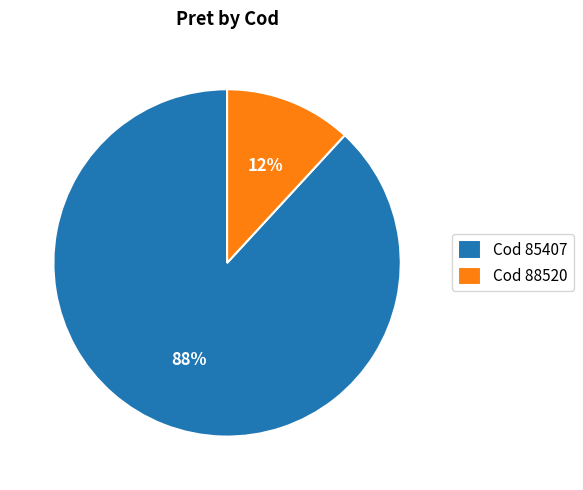

Is it true that Cod 88520 is 23% of the pie?

False